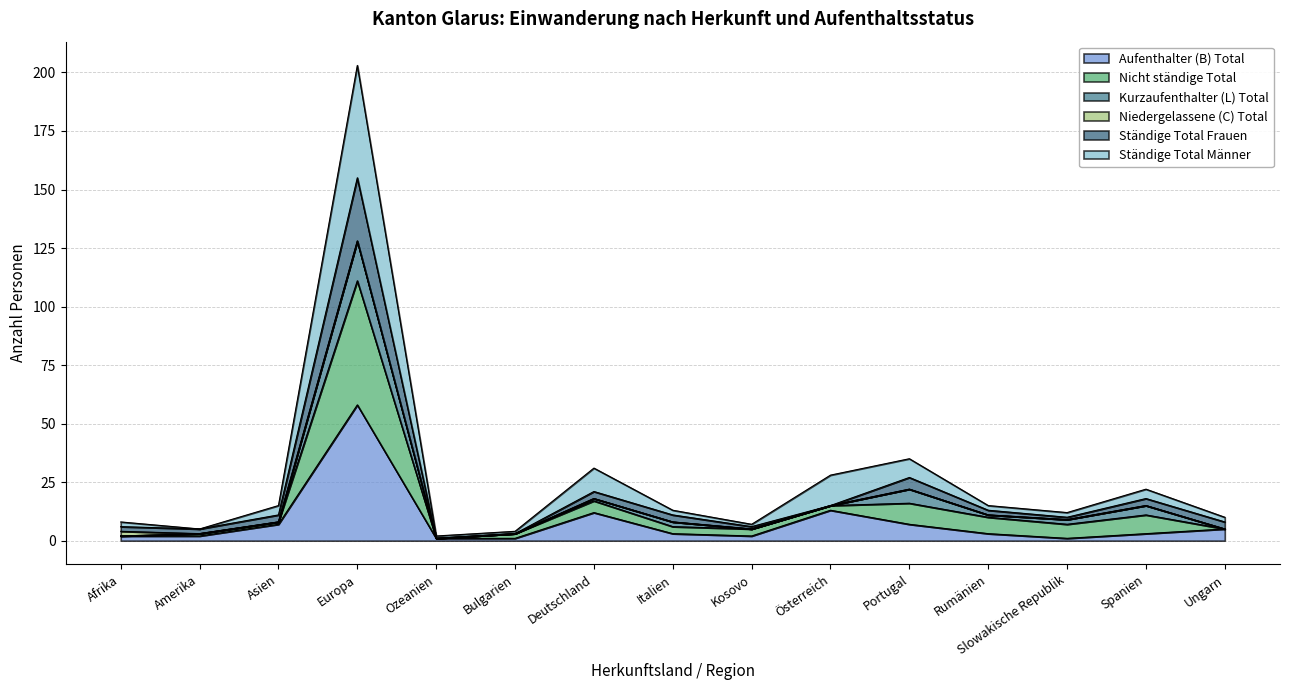

What is the smallest value displayed?

1